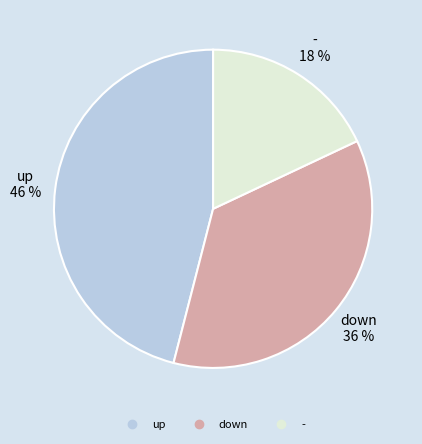

To the nearest percent, what percentage of the pie is up?

46%